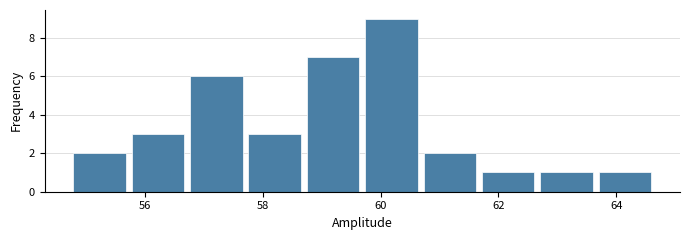

Reading left to right, transcribe this chart: for each bar, give the range it covers on the x-axis and its height. Neither the bar edges nor the heights are printed on the chart, so give them approximately, as read against the axes.

54.8 to 55.8: 2
55.8 to 56.8: 3
56.8 to 57.8: 6
57.8 to 58.6: 3
58.6 to 59.6: 7
59.6 to 60.6: 9
60.6 to 61.6: 2
61.6 to 62.6: 1
62.6 to 63.6: 1
63.6 to 64.6: 1